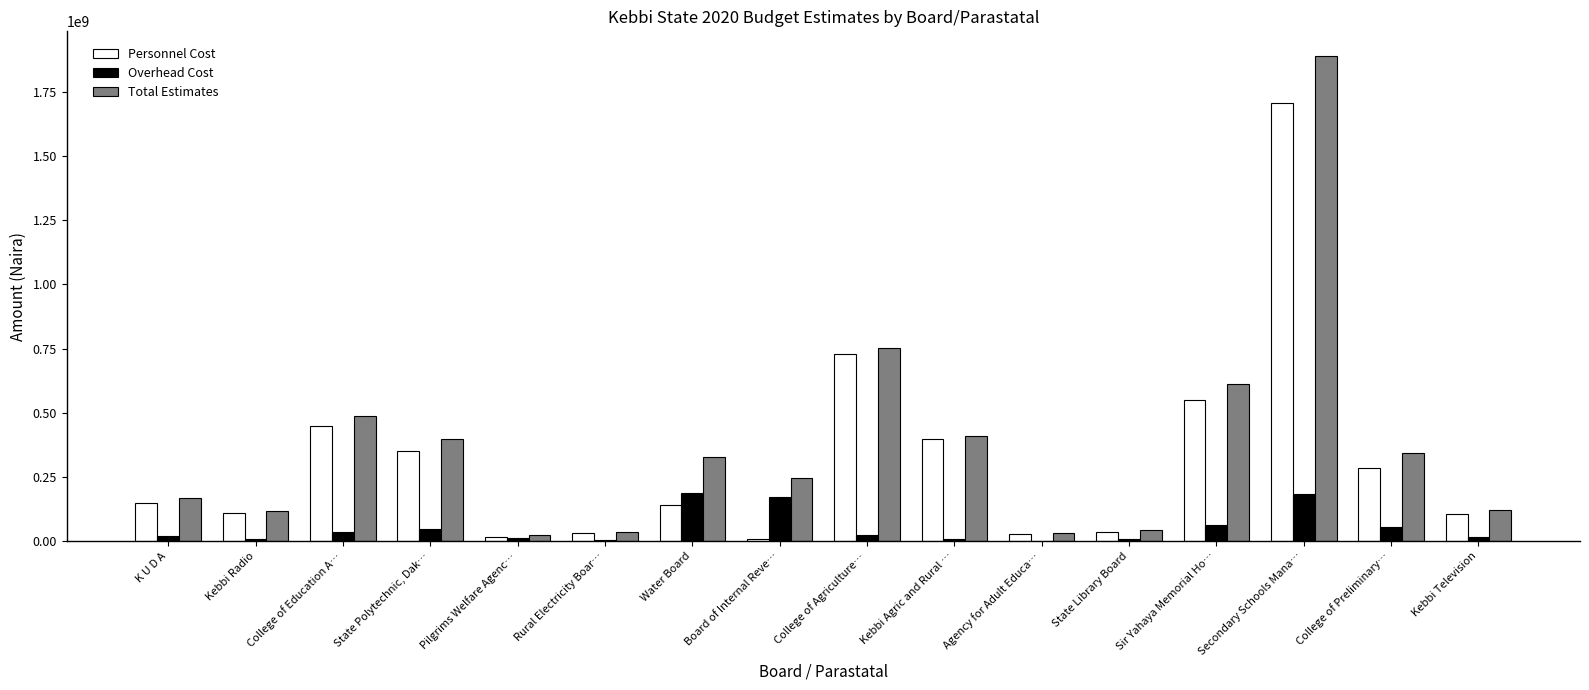

What is the greatest value displayed?

1889860000